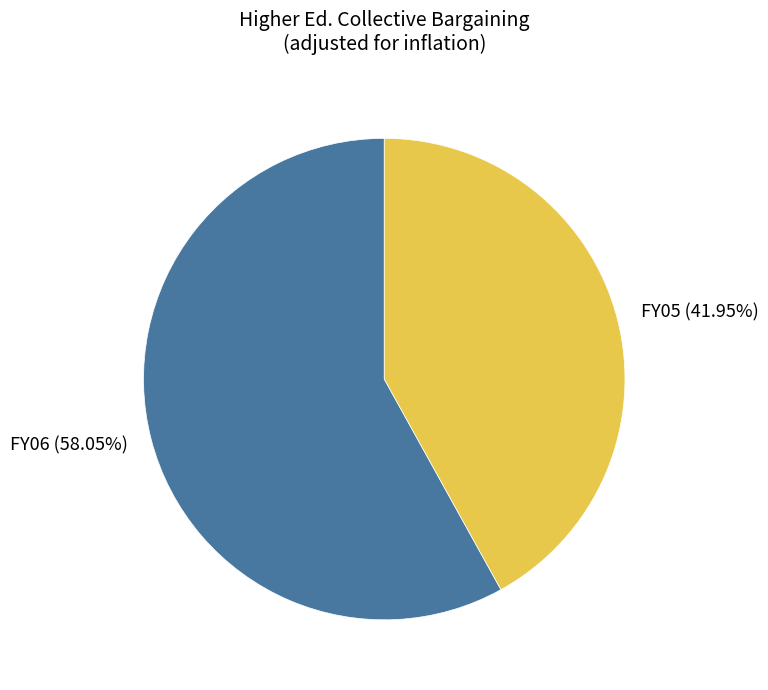

What is the total percentage of FY06 and FY05?

100.0%